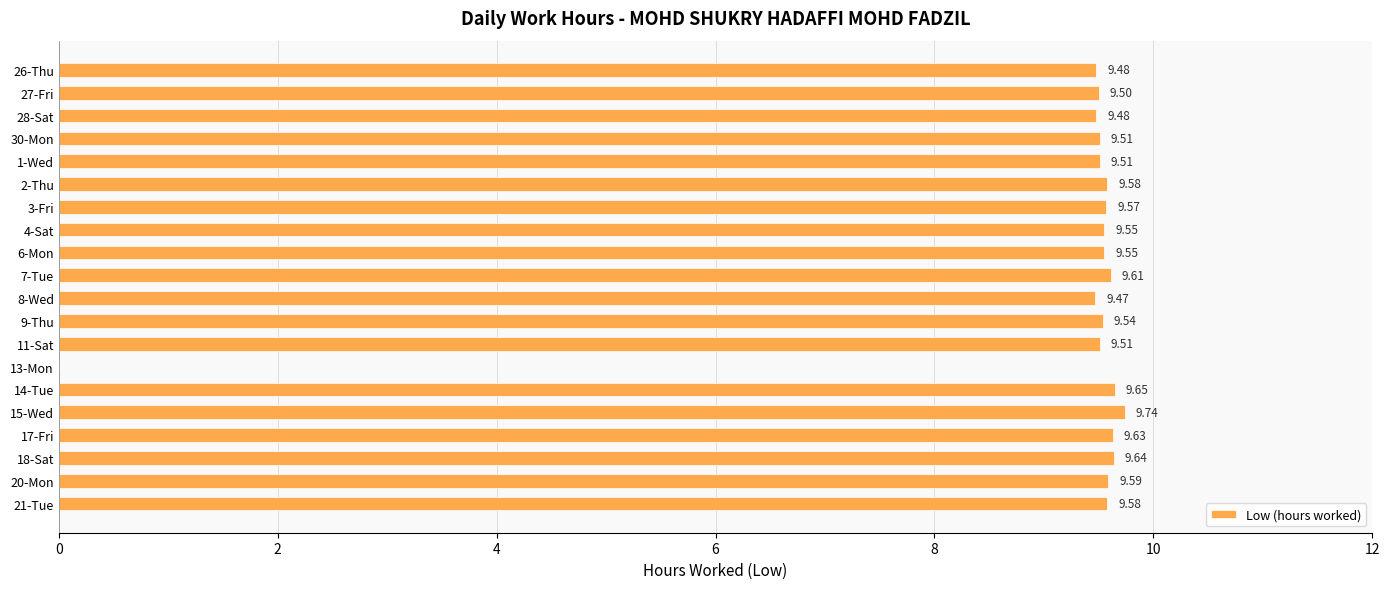

What is the sum of all values?

181.7